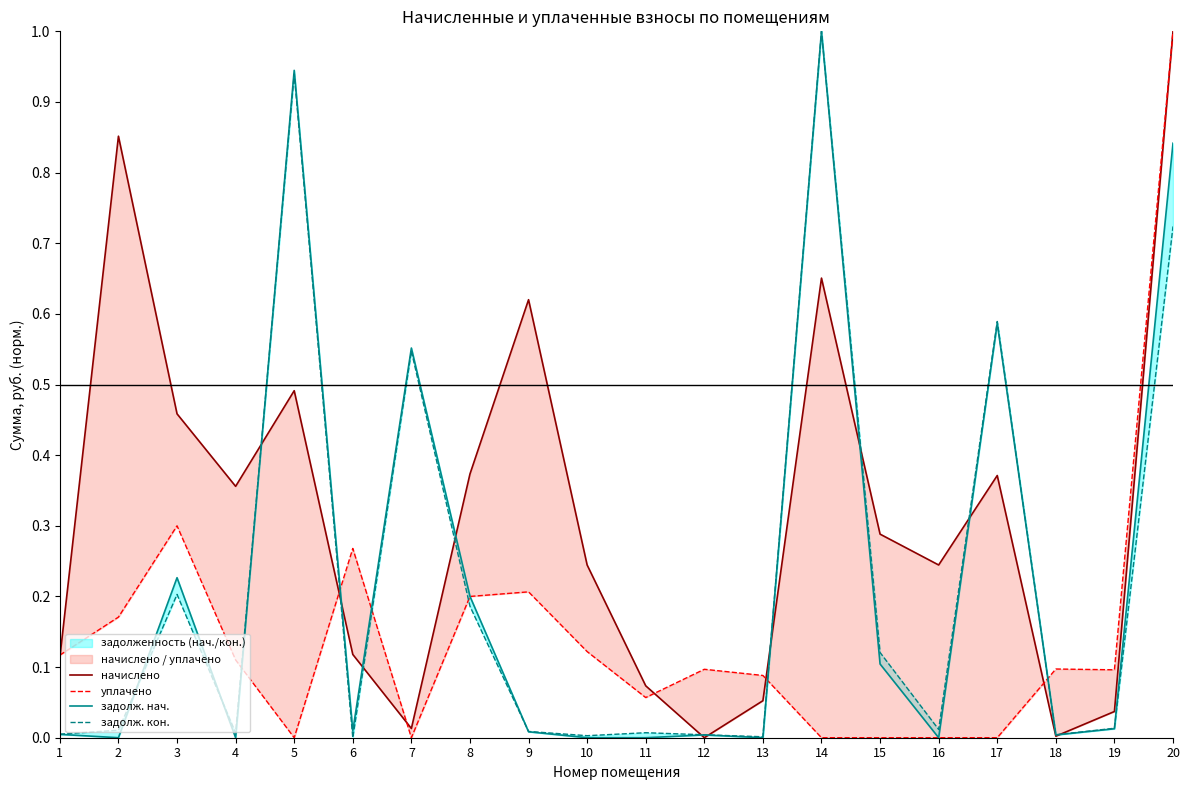

At which label is задолж. нач. closest to 0?

2